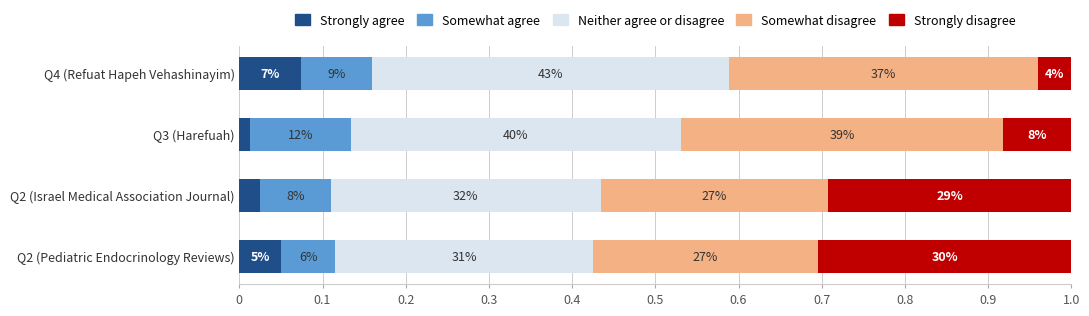

Reading left to right, what are all the values shown in this chart?

Strongly agree: 0.1	0.0	0.0	0.1
Somewhat agree: 0.1	0.1	0.1	0.1
Neither agree or disagree: 0.3	0.3	0.4	0.4
Somewhat disagree: 0.3	0.3	0.4	0.4
Strongly disagree: 0.3	0.3	0.1	0.0